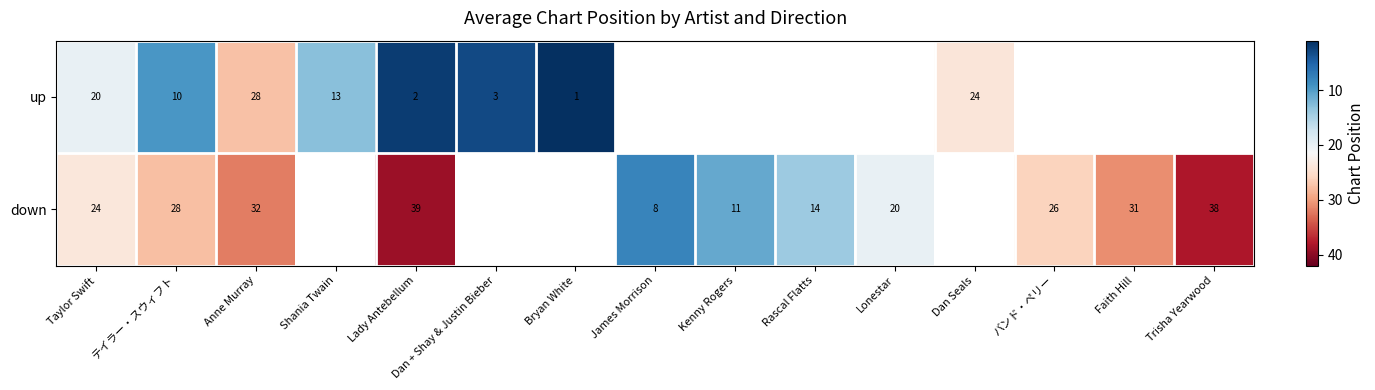

The down series shows 30 at Lonestar. True or false?

False